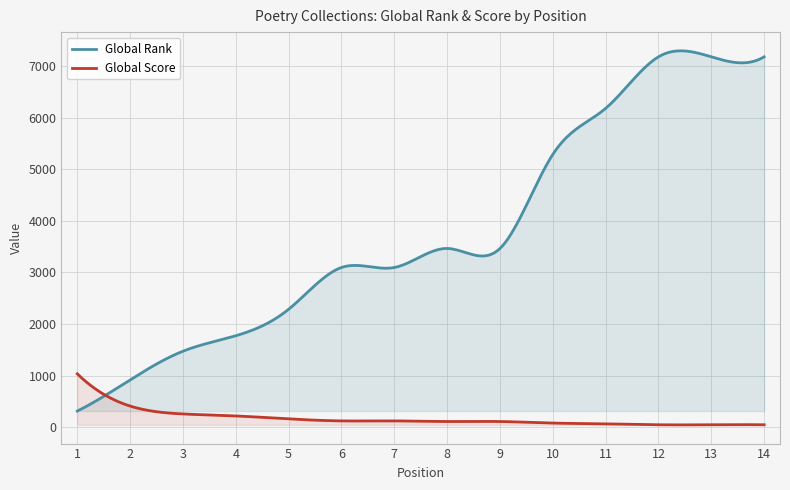

Between 7 and 8, which series saw the biggest shift?

Global Rank